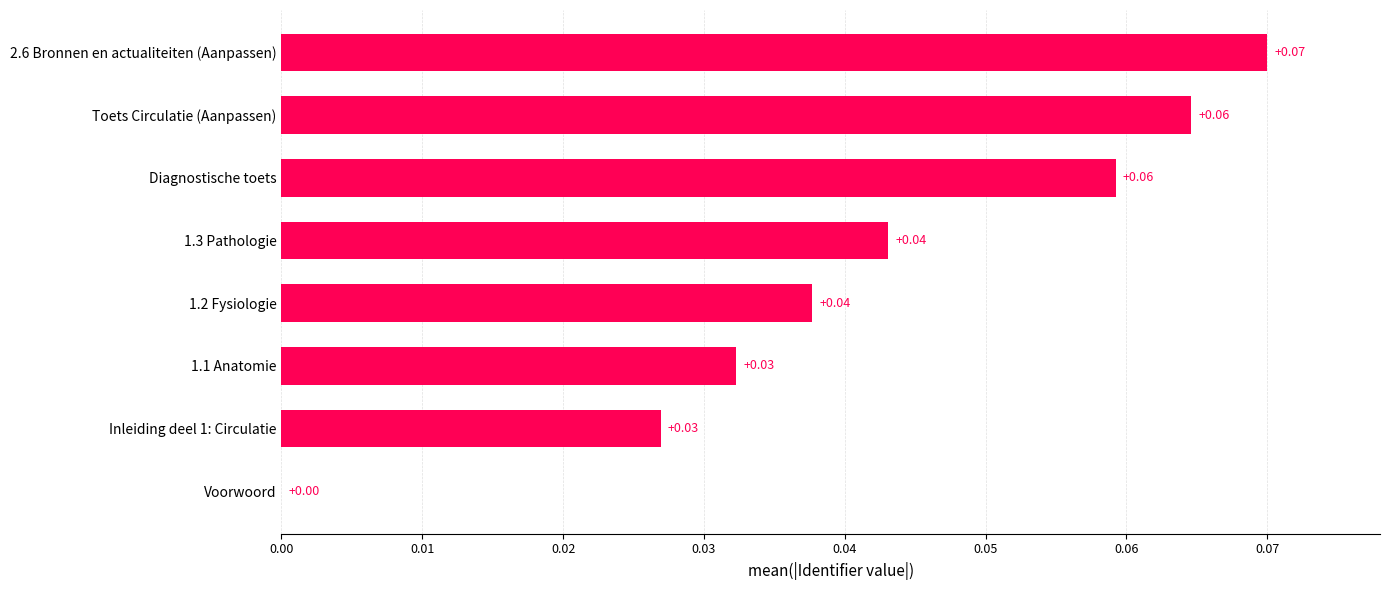

Between Toets Circulatie (Aanpassen) and 2.6 Bronnen en actualiteiten (Aanpassen), which is larger?

2.6 Bronnen en actualiteiten (Aanpassen)